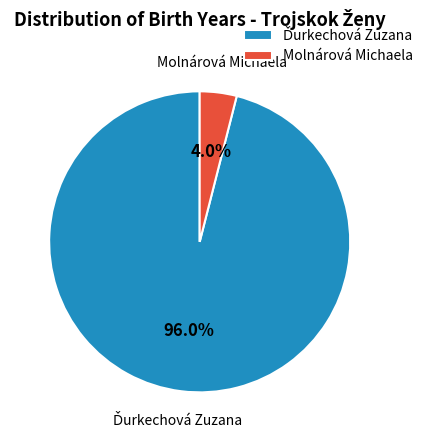

Does Molnárová Michaela represent more than half of the total?

No